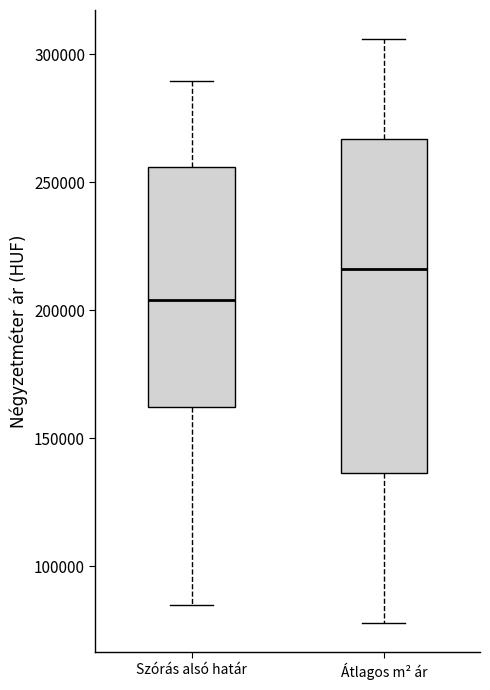

Reading left to right, transcribe this box plot: for each box, give where its median line is, the range the box spans, and where its two whiskers end, as read against the y-axis. The values are not printed on the chart, so give them approximately, as read against the axis.

Szórás alsó határ: median 205000, box 160000 to 255000, whiskers 85000 to 290000
Átlagos m² ár: median 215000, box 135000 to 265000, whiskers 80000 to 305000